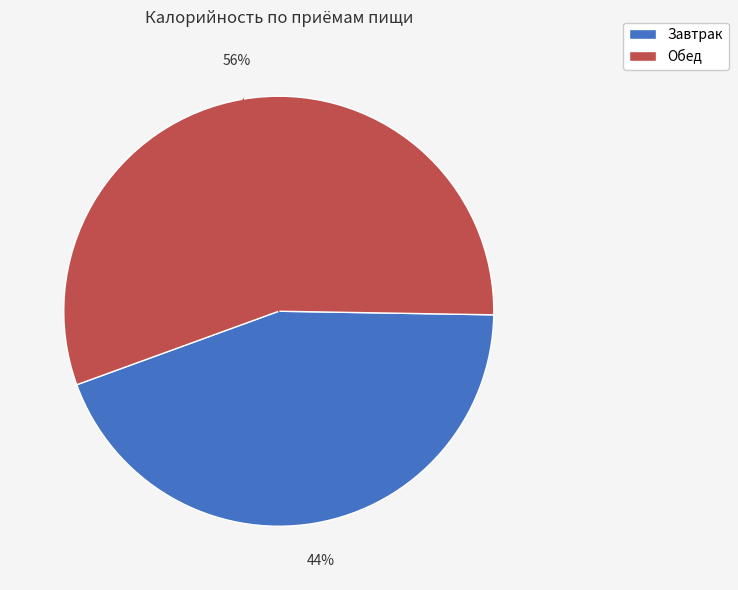

Does Завтрак represent more than half of the total?

No